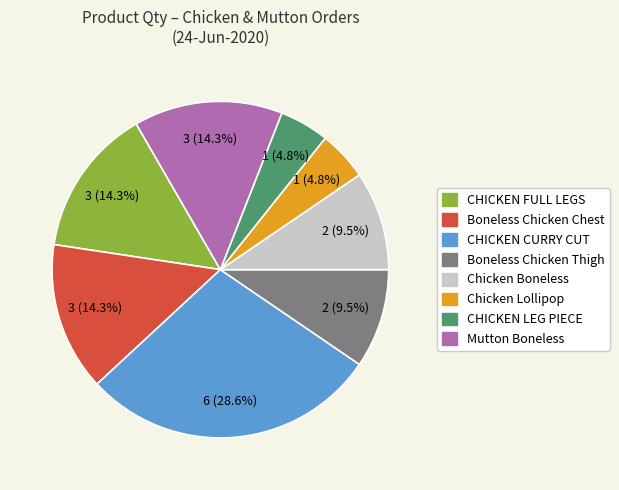

To the nearest percent, what is the average slice percentage?

12%